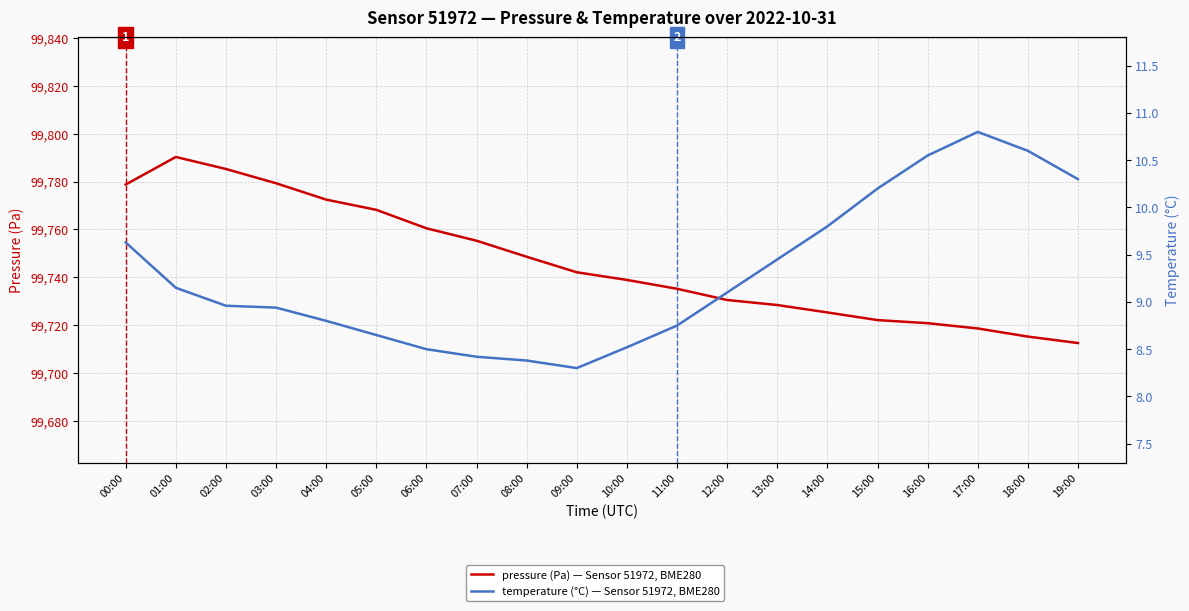

Rank the categories by temperature value from highest to lowest.

17:00, 18:00, 16:00, 19:00, 15:00, 14:00, 00:00, 13:00, 01:00, 12:00, 02:00, 03:00, 04:00, 11:00, 05:00, 10:00, 06:00, 07:00, 08:00, 09:00